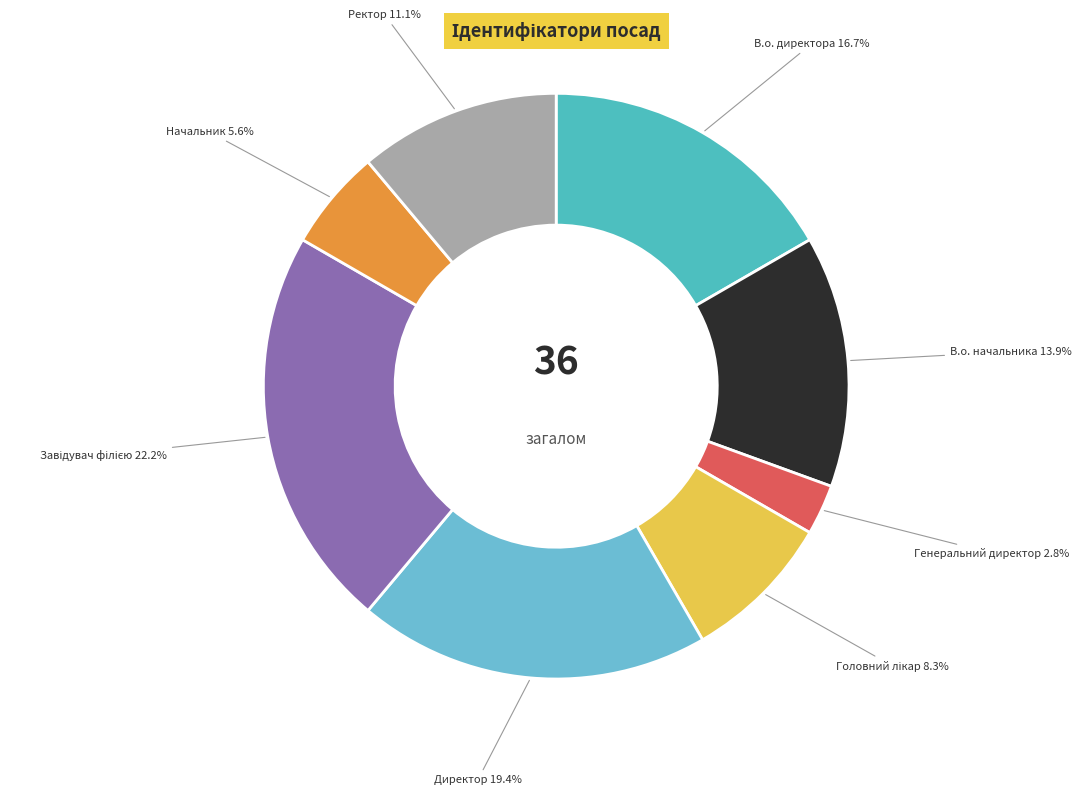

Which category has the biggest portion of the pie?

Завідувач філією